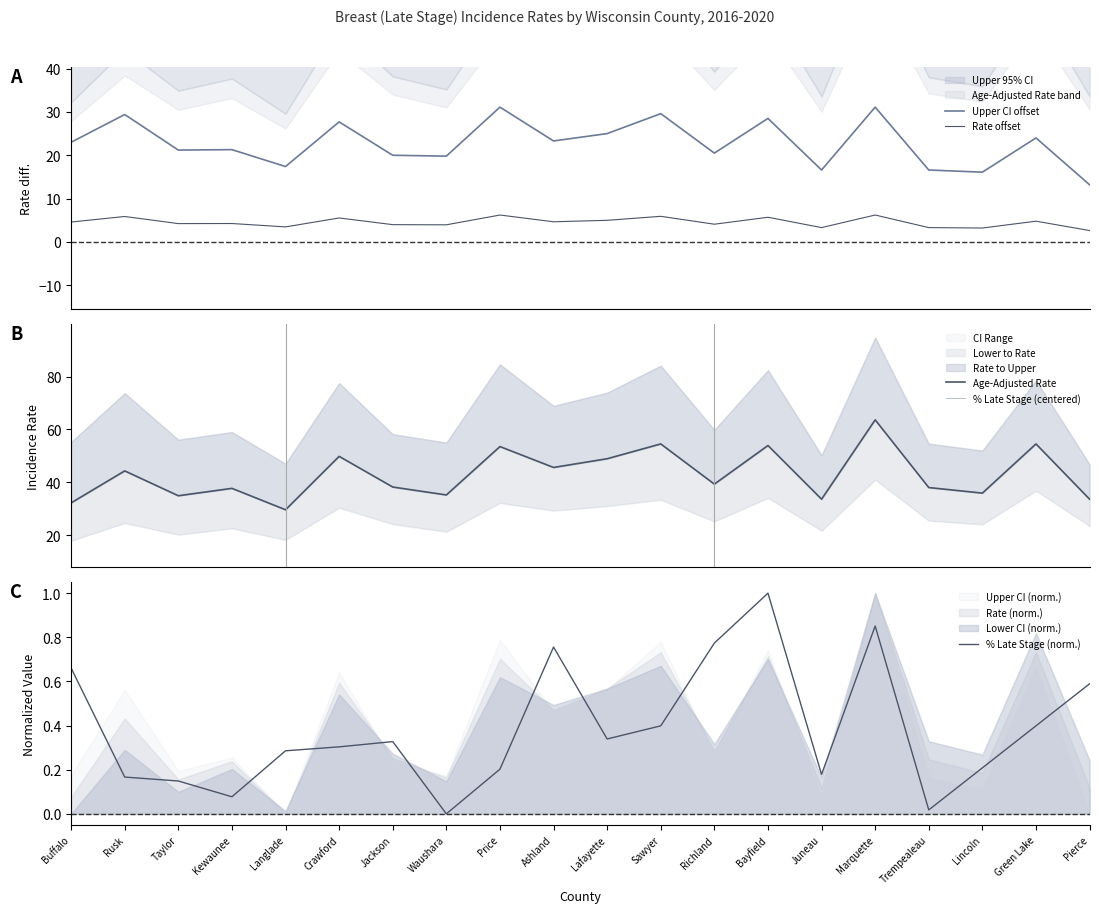

Which series has the largest range (max minus min)?

Age-Adjusted Rate